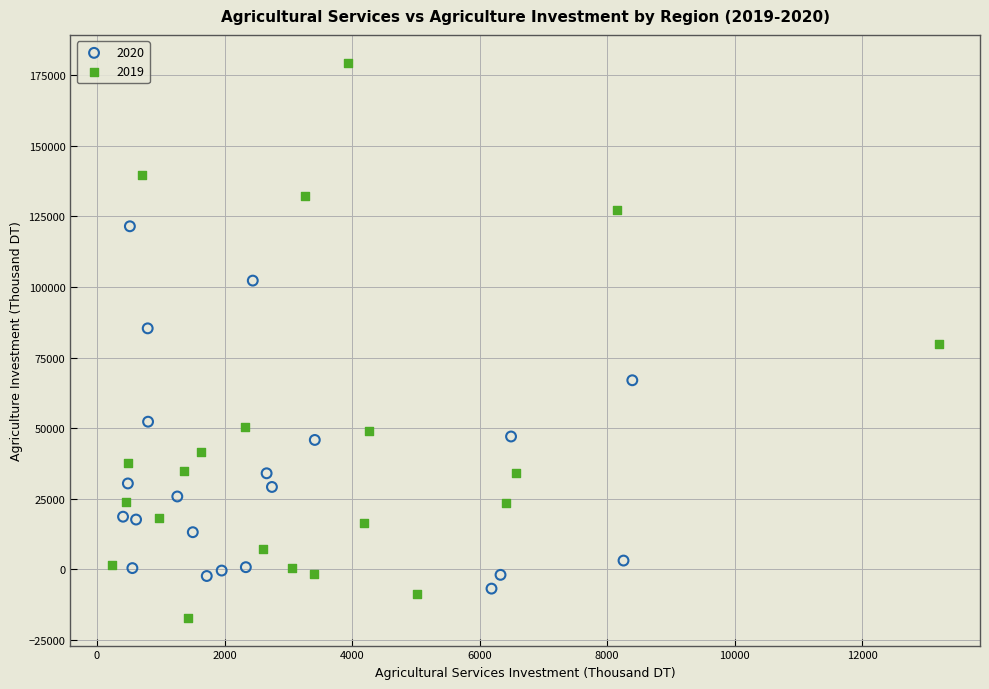

Which series reaches the minimum Y coordinate?

2019